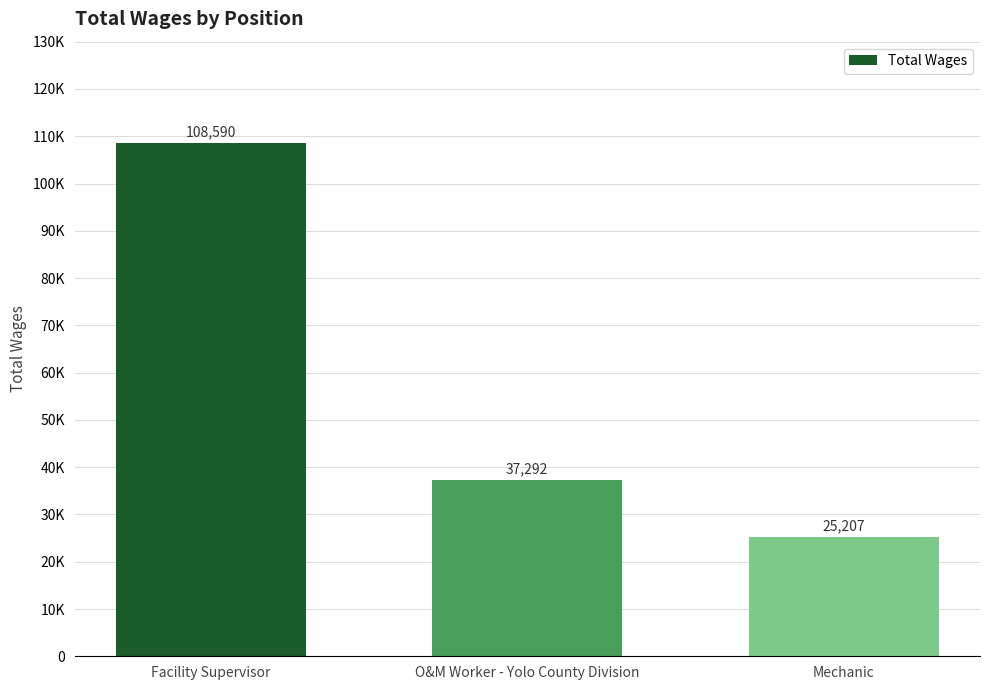

What is the ratio of the value at O&M Worker - Yolo County Division to the value at Mechanic?

1.5